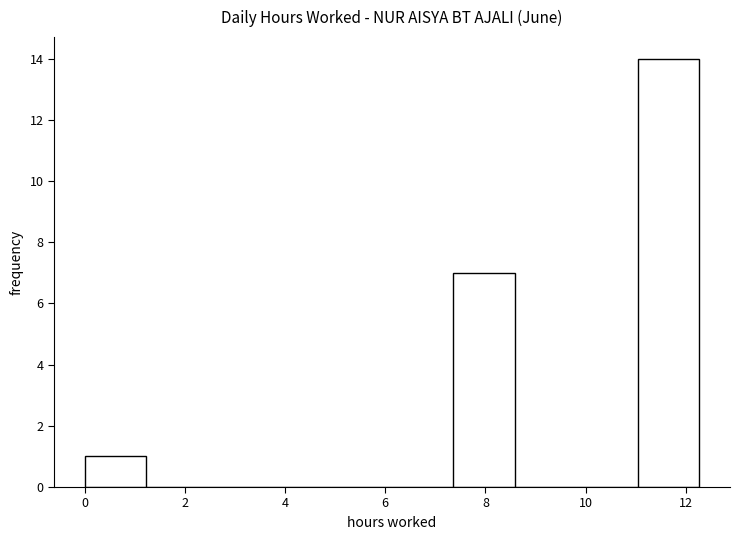

Over which range of the x-axis is the bar tallest?

11.0 to 12.2